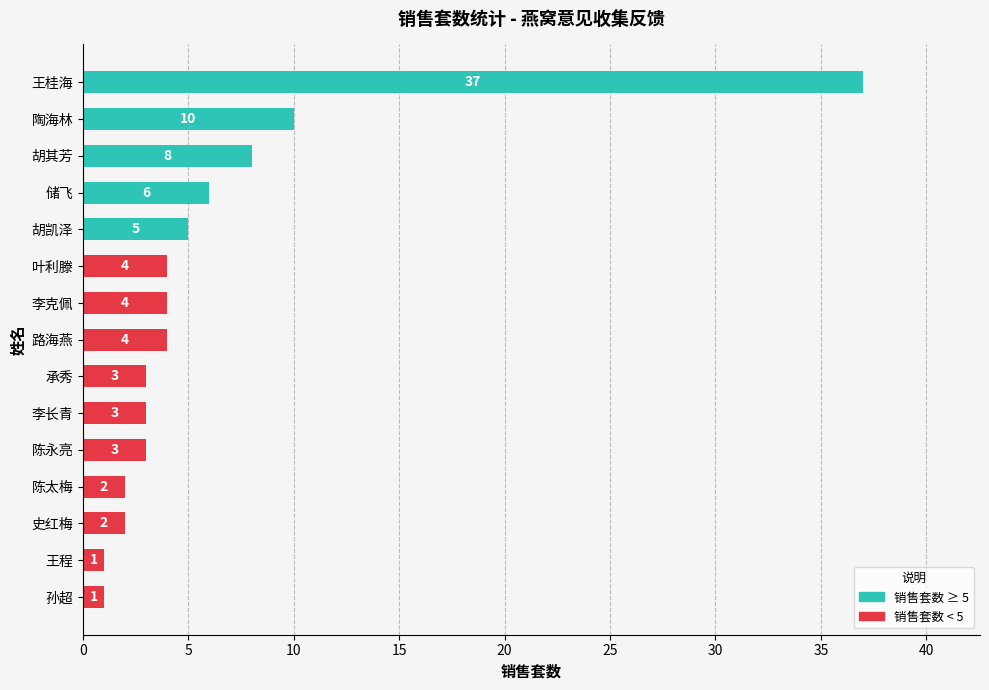

What is the sum of all values?

93